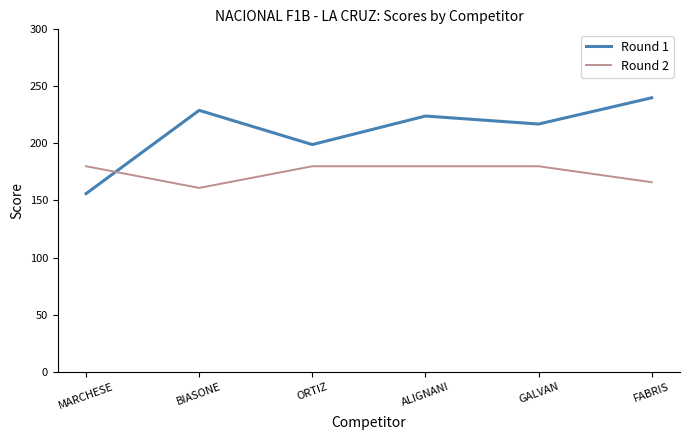

What position from the left is ORTIZ?

3